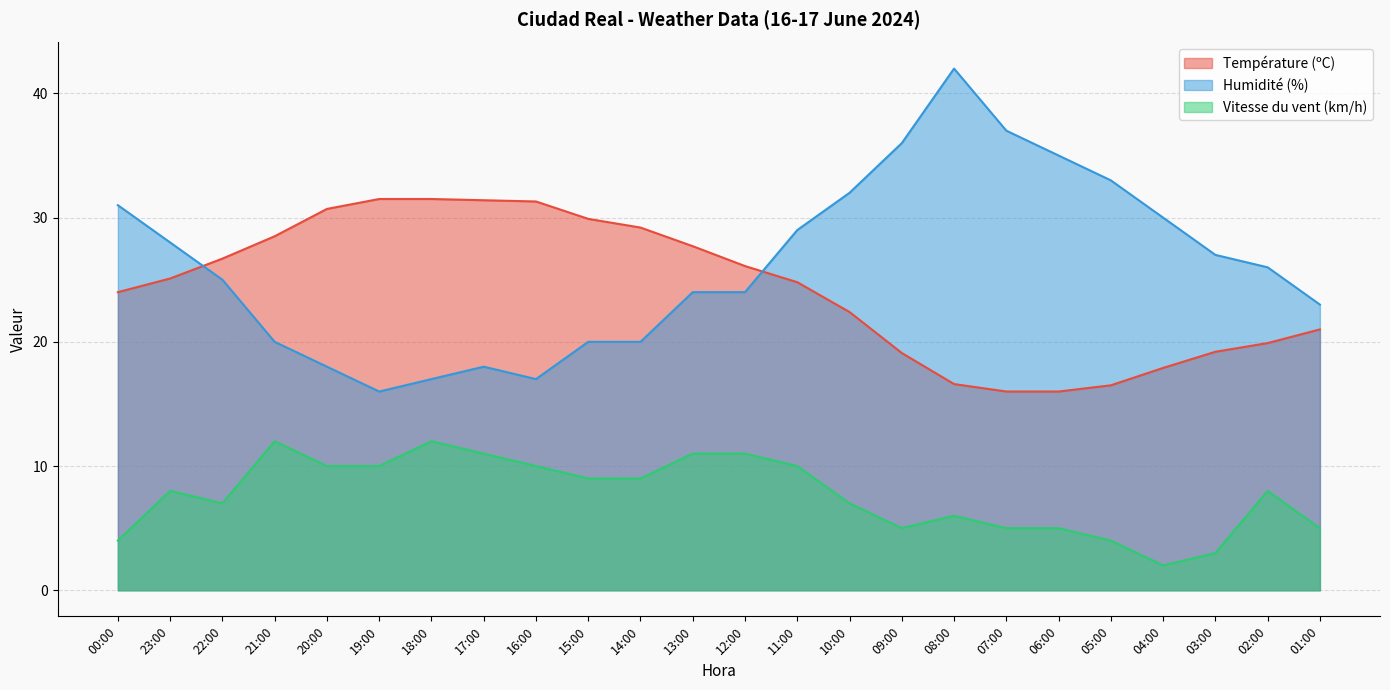

True or false: Humidité (%) and Température (ºC) cross at least once.

True